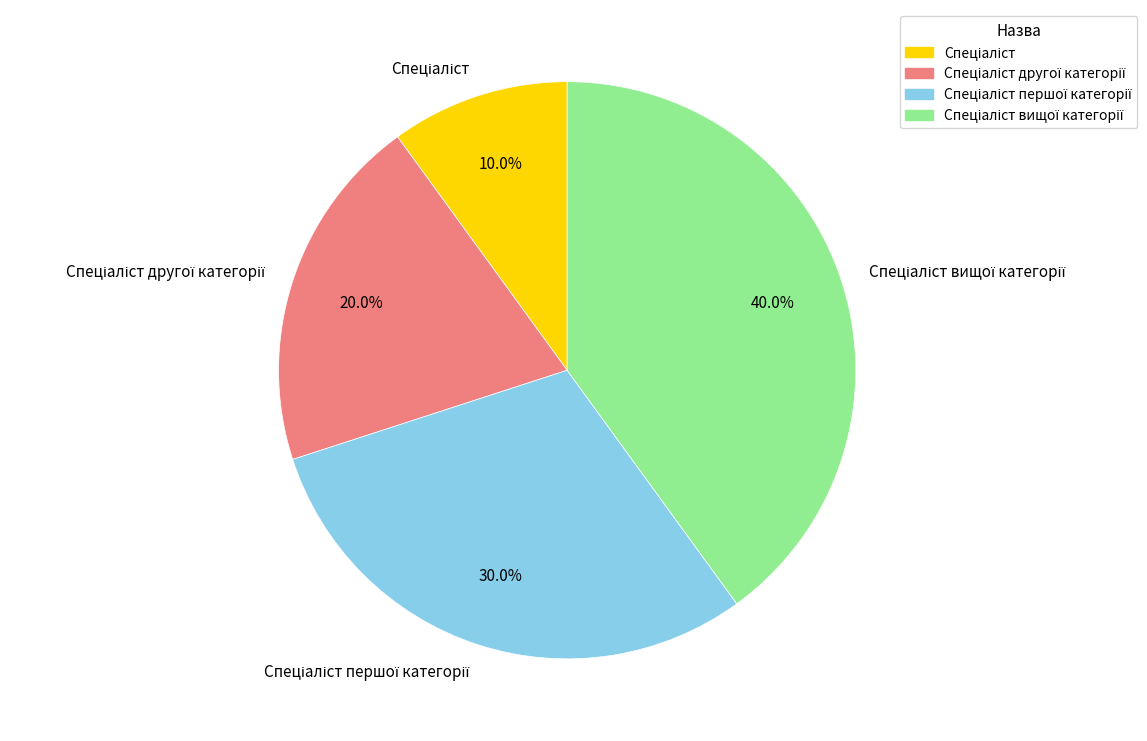

Is there a majority slice in this chart?

No